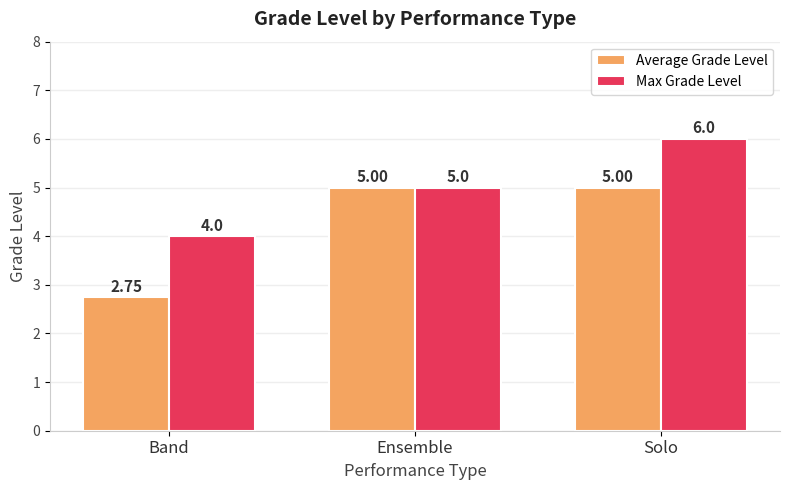

At which label is Max Grade Level closest to 5?

Ensemble